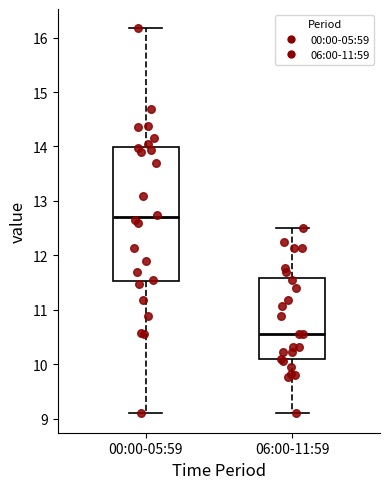

Reading left to right, read every box against the y-axis: the position of its median line, the range the box covers, and the ends of its whiskers. The values are not printed on the chart, so give them approximately, as read against the axis.

00:00-05:59: median 12.7, box 11.5 to 14.0, whiskers 9.1 to 16.2
06:00-11:59: median 10.6, box 10.1 to 11.6, whiskers 9.1 to 12.5